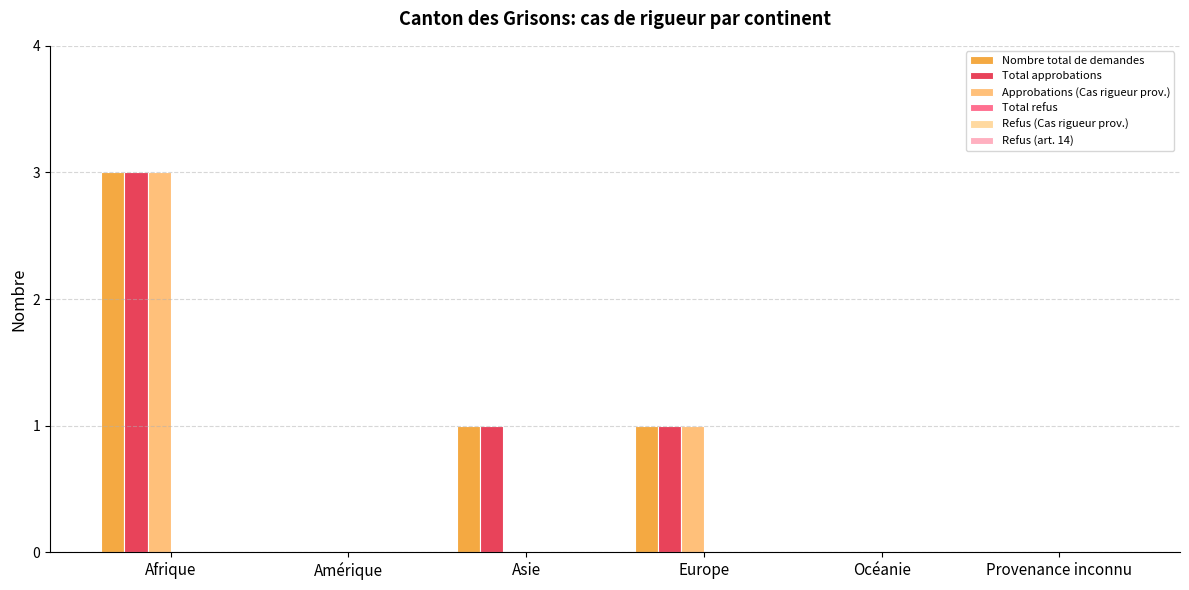

How many groups of bars are there?

6